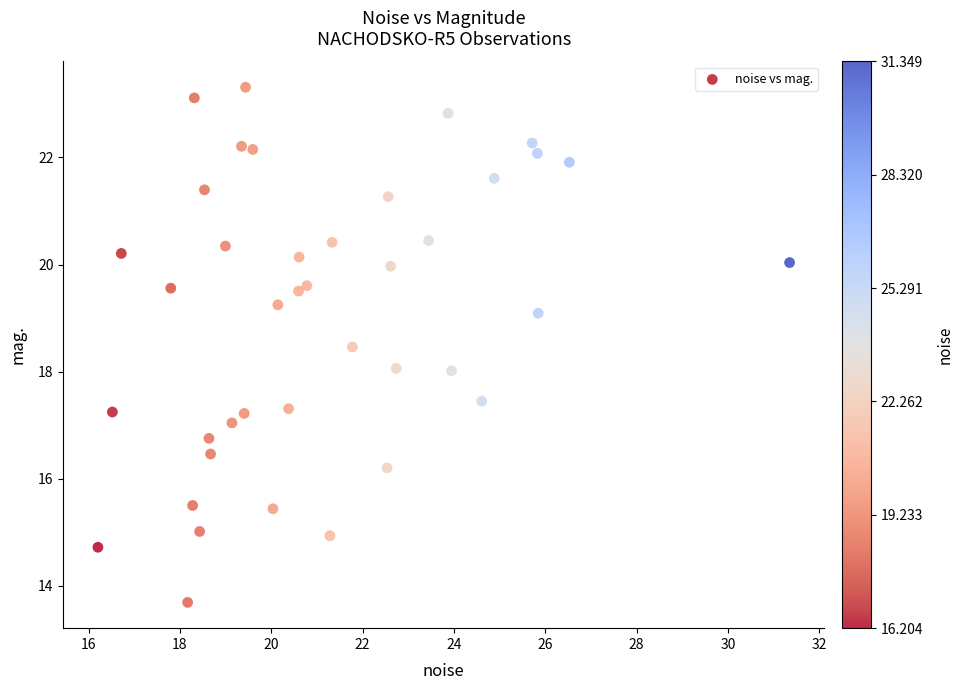

What is the range of Y values (max minus min)?

9.6